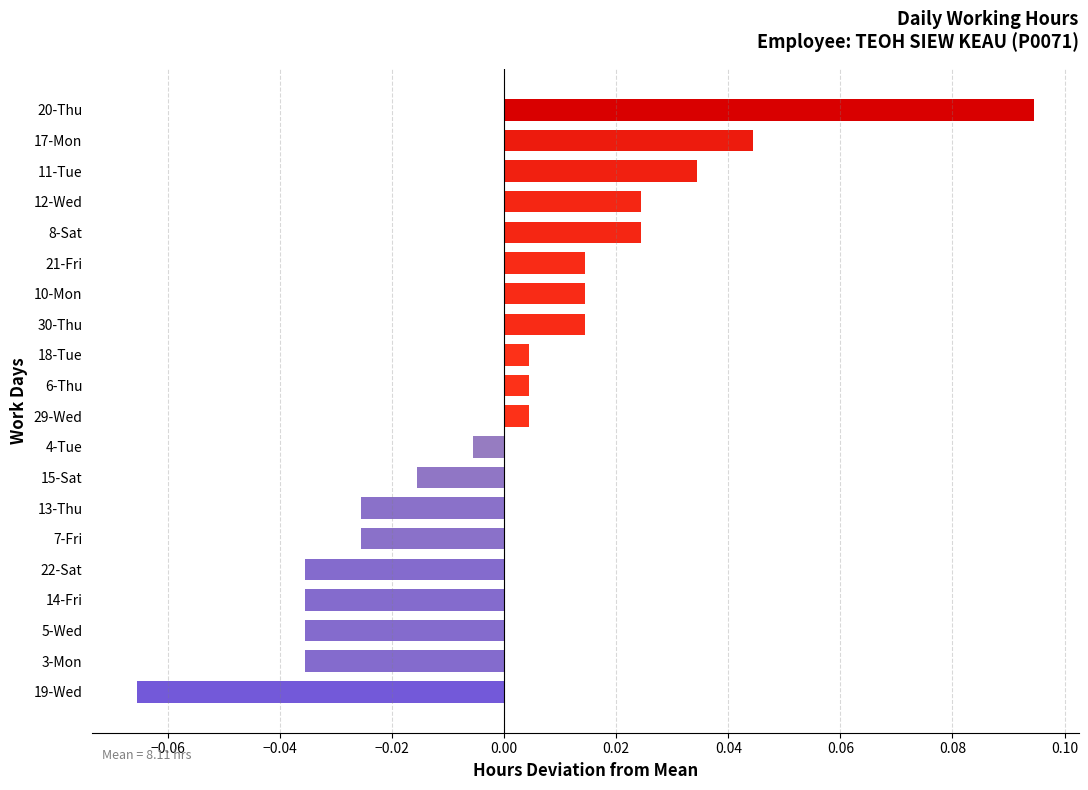

How many data points are less than 0?

9